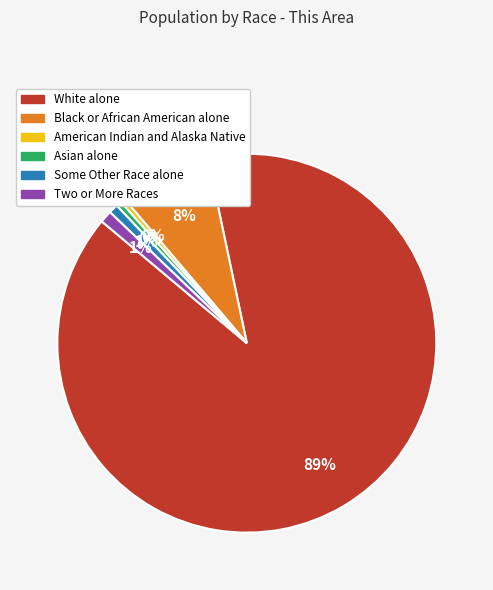

To the nearest percent, what is the average slice percentage?

17%